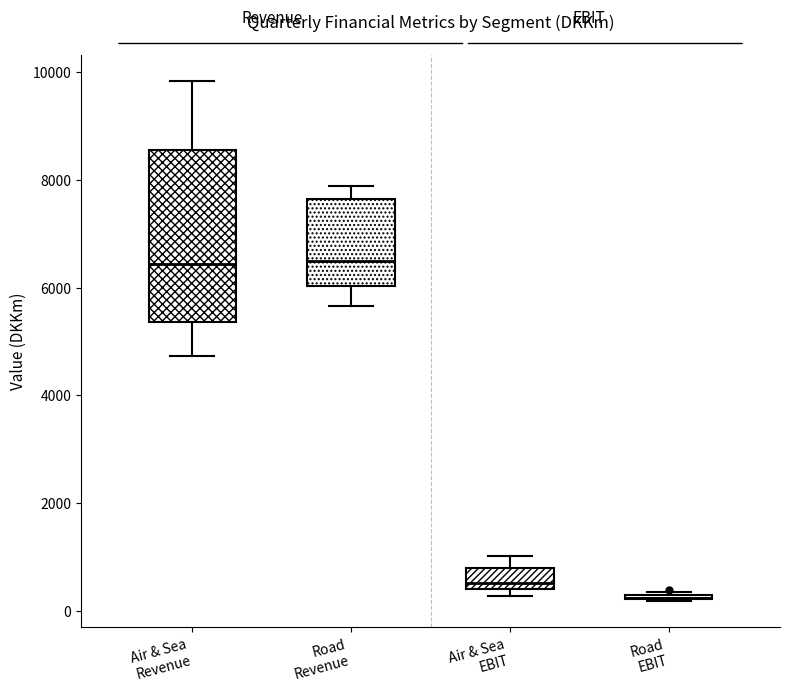

Reading left to right, read every box against the y-axis: the position of its median line, the range the box covers, and the ends of its whiskers. The values are not printed on the chart, so give them approximately, as read against the axis.

Air & Sea Revenue: median 6400, box 5400 to 8600, whiskers 4800 to 9800
Road Revenue: median 6400, box 6000 to 7600, whiskers 5600 to 7800
Air & Sea EBIT: median 600, box 400 to 800, whiskers 200 to 1000
Road EBIT: box collapsed to a line at 200, whiskers 200 to 400